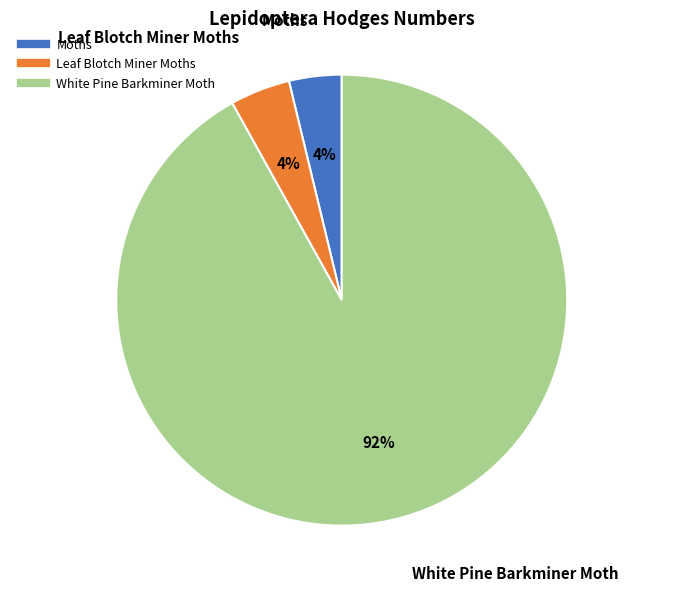

Is it true that Moths is 10% of the pie?

False